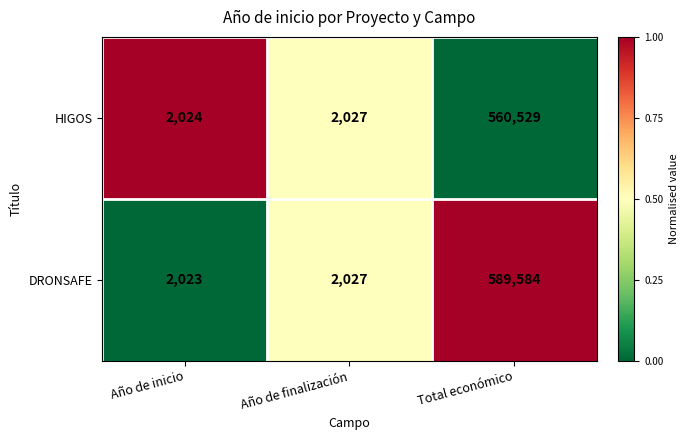

Is the value of DRONSAFE at Año de inicio greater than the value of HIGOS at Año de inicio?

No